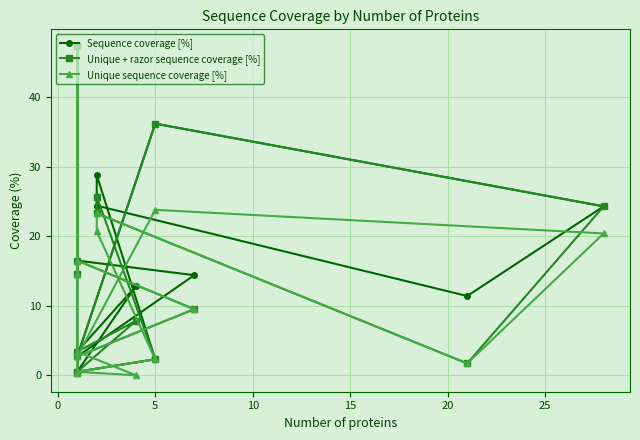

True or false: Unique sequence coverage [%] and Sequence coverage [%] cross at least once.

False